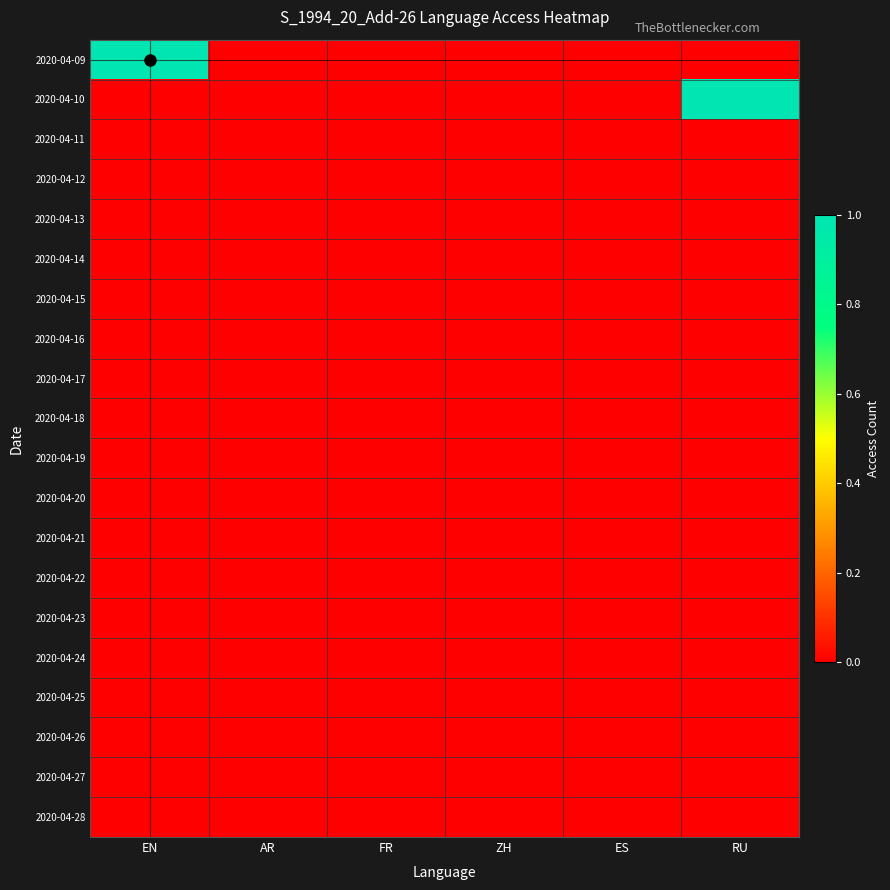

At which category does the chart reach its peak across all series?

EN